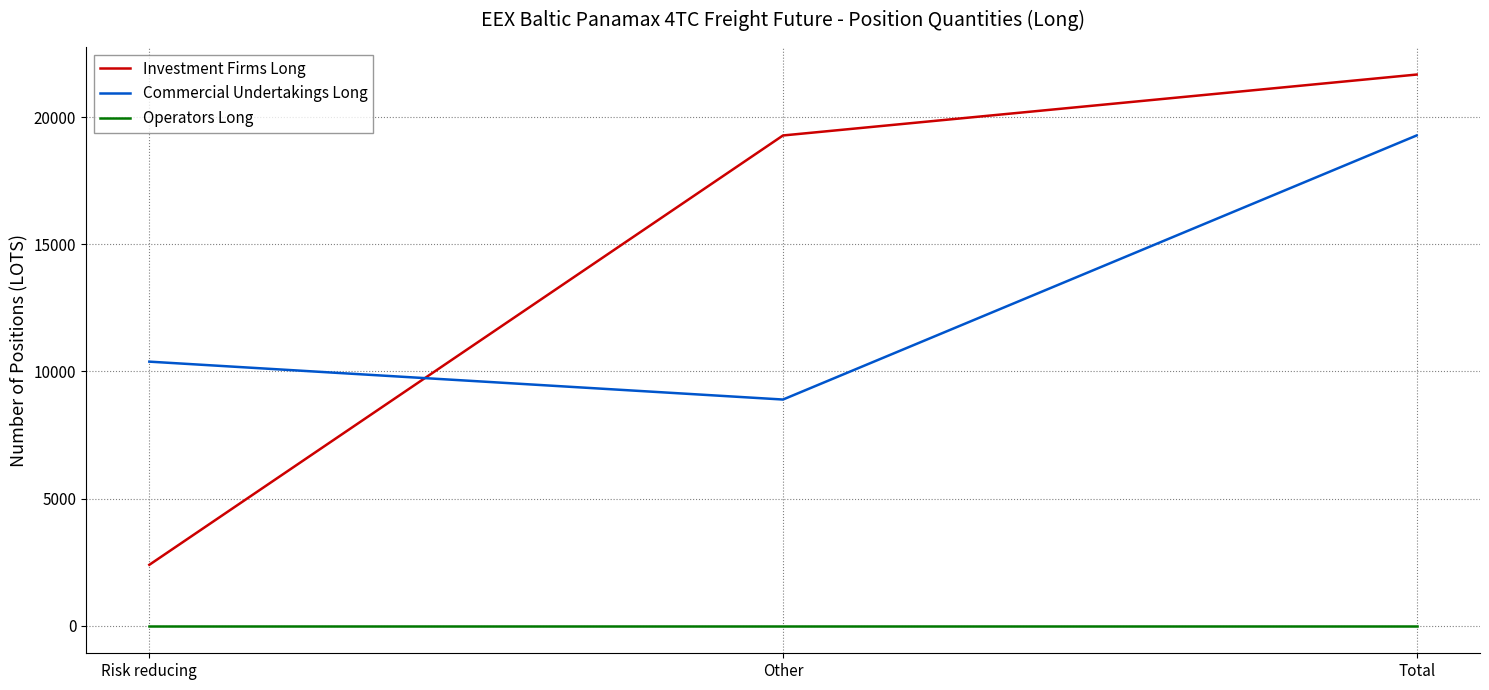

Between Risk reducing and Other, which series saw the biggest shift?

Investment Firms Long